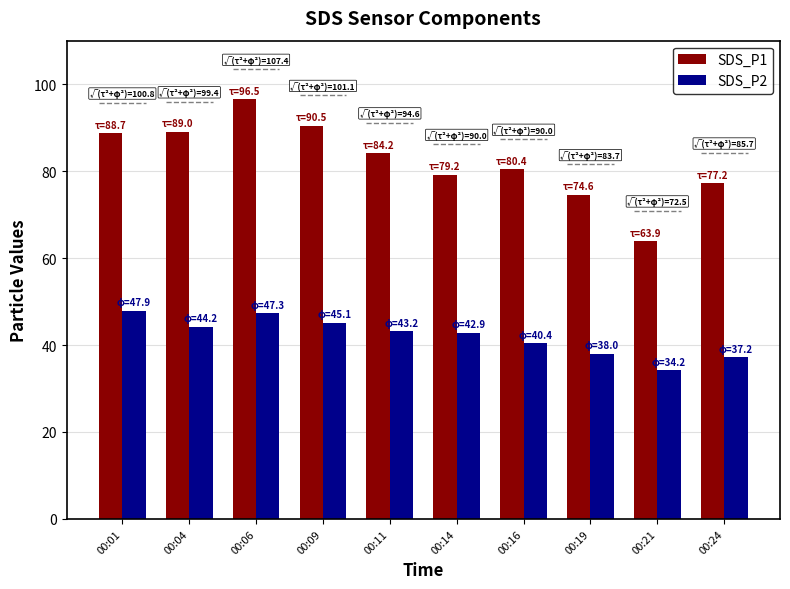

Reading left to right, transcribe all the data shown in this chart.

SDS_P1: 00:01=88.7	00:04=89.0	00:06=96.5	00:09=90.5	00:11=84.2	00:14=79.2	00:16=80.4	00:19=74.6	00:21=63.9	00:24=77.2
SDS_P2: 00:01=47.9	00:04=44.2	00:06=47.3	00:09=45.1	00:11=43.2	00:14=42.9	00:16=40.4	00:19=38.0	00:21=34.2	00:24=37.2